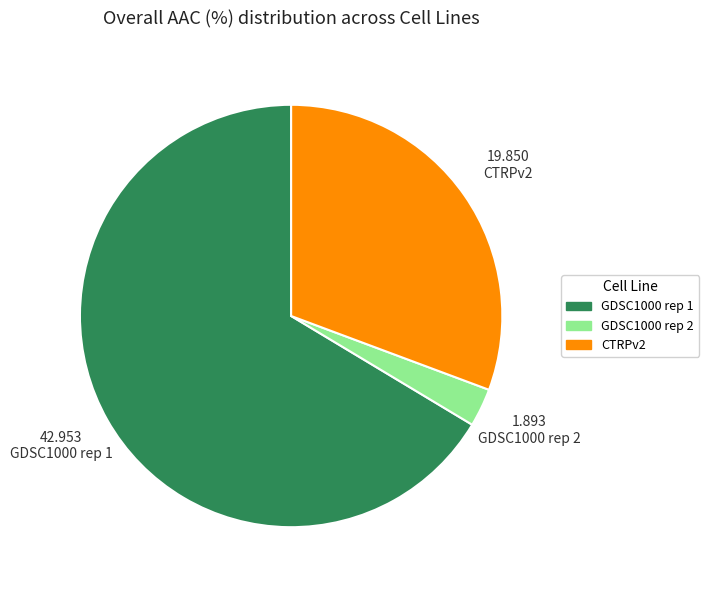

Between GDSC1000 rep 2 and CTRPv2, which is larger?

CTRPv2